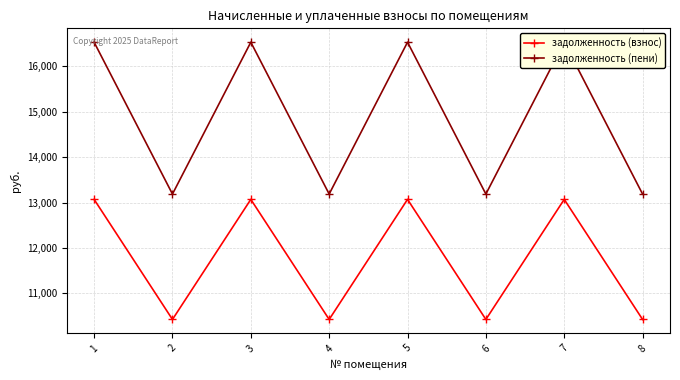

Is it true that задолженность (взнос) equals 19754.3 at 3?

False